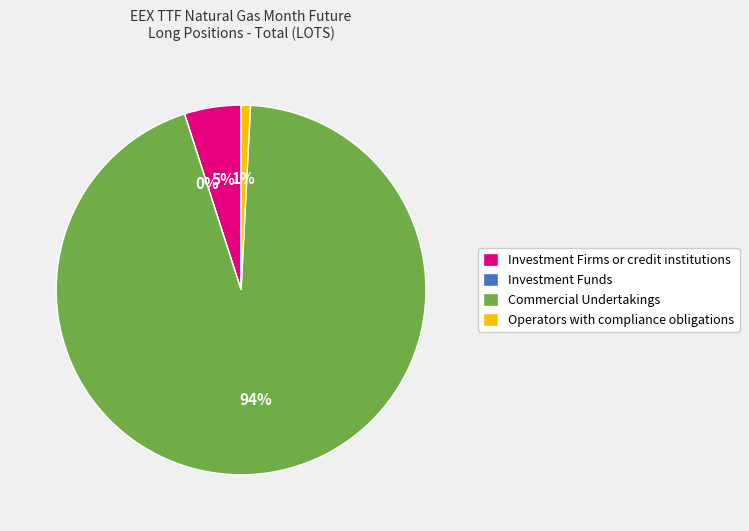

Is Commercial Undertakings the majority of the pie?

Yes